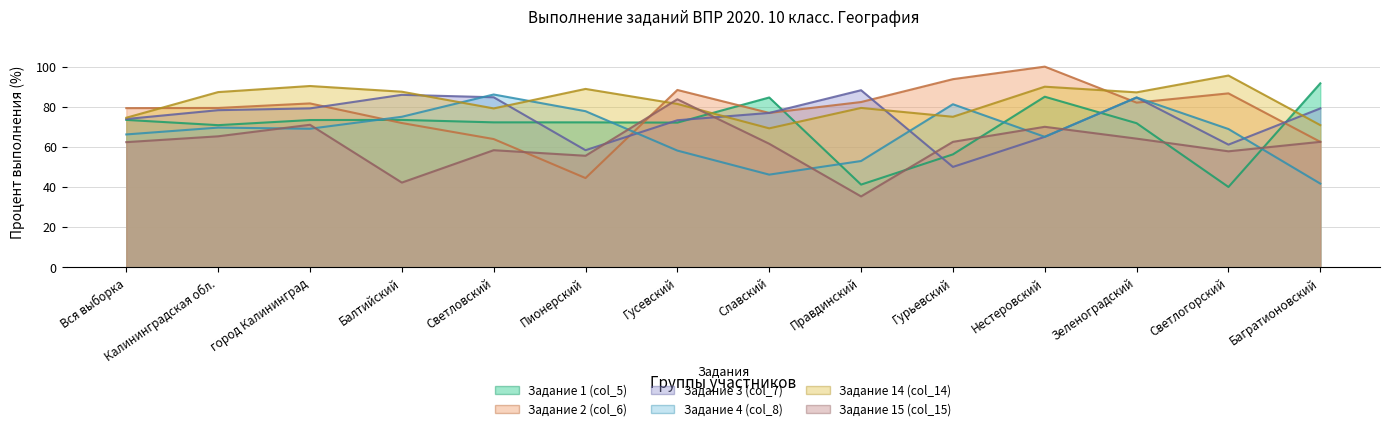

What is the label of the 14th point from the right?

Вся выборка